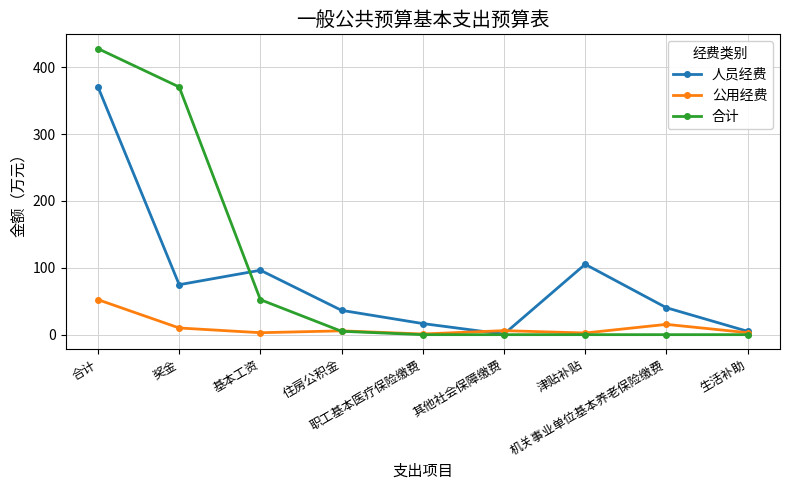

Where is 人员经费 nearest to the value 185?

津贴补贴